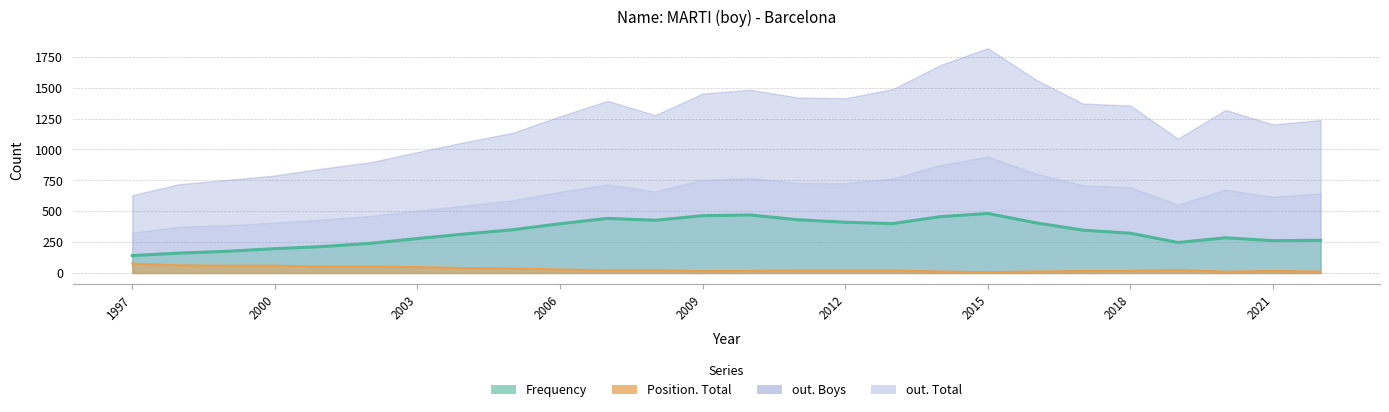

What is the value of the Frequency point at the 23rd from the left?

247